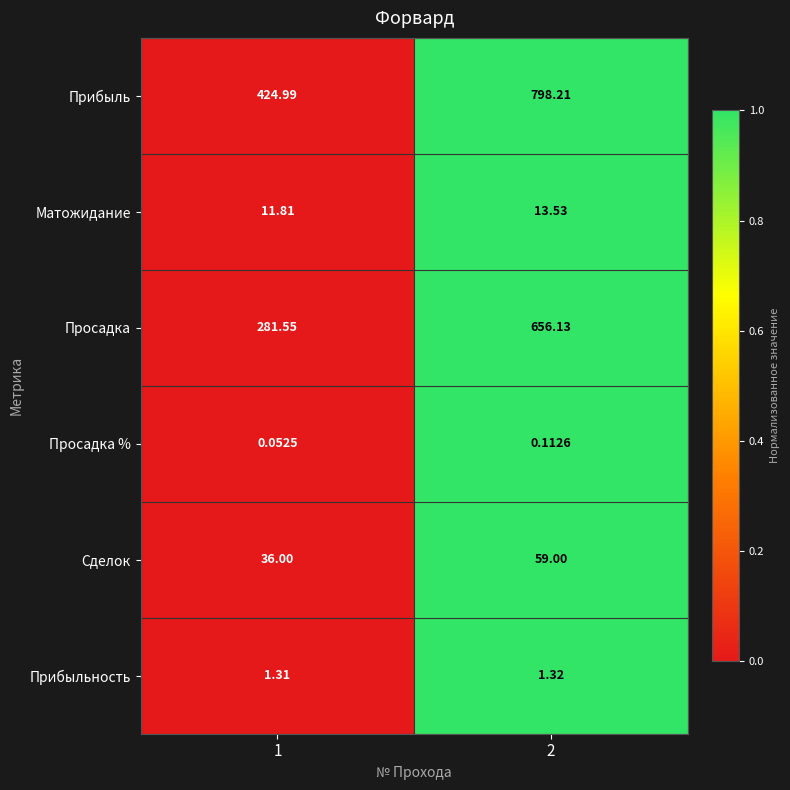

Which series changed the most between 1 and 2?

Просадка